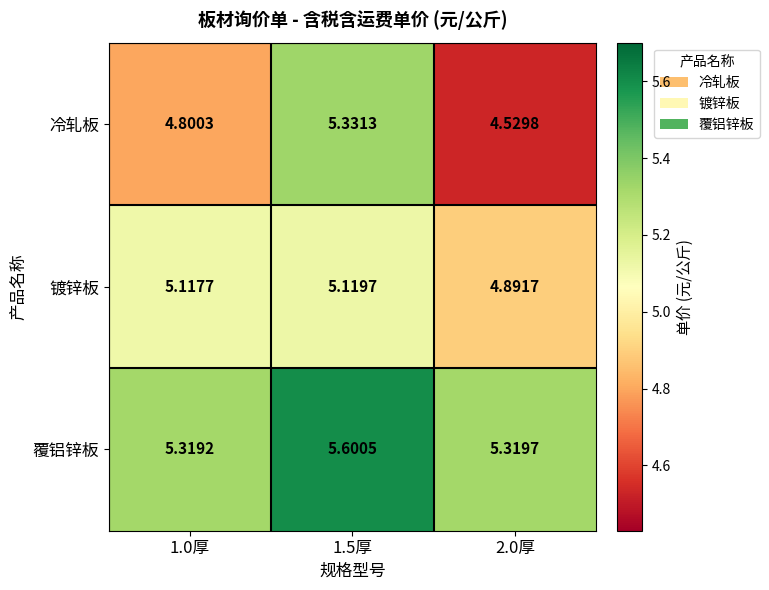

Which series changed the most between 1.0厚 and 1.5厚?

冷轧板